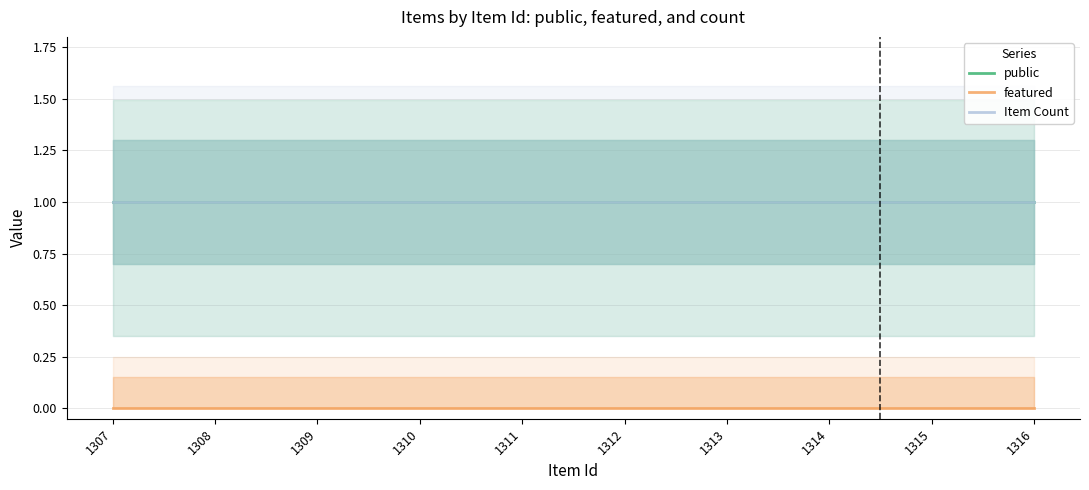

Reading right to left, what are all the values shown in this chart?

public: 1316=1	1315=1	1314=1	1313=1	1312=1	1311=1	1310=1	1309=1	1308=1	1307=1
featured: 1316=0	1315=0	1314=0	1313=0	1312=0	1311=0	1310=0	1309=0	1308=0	1307=0
Item Count: 1316=1	1315=1	1314=1	1313=1	1312=1	1311=1	1310=1	1309=1	1308=1	1307=1